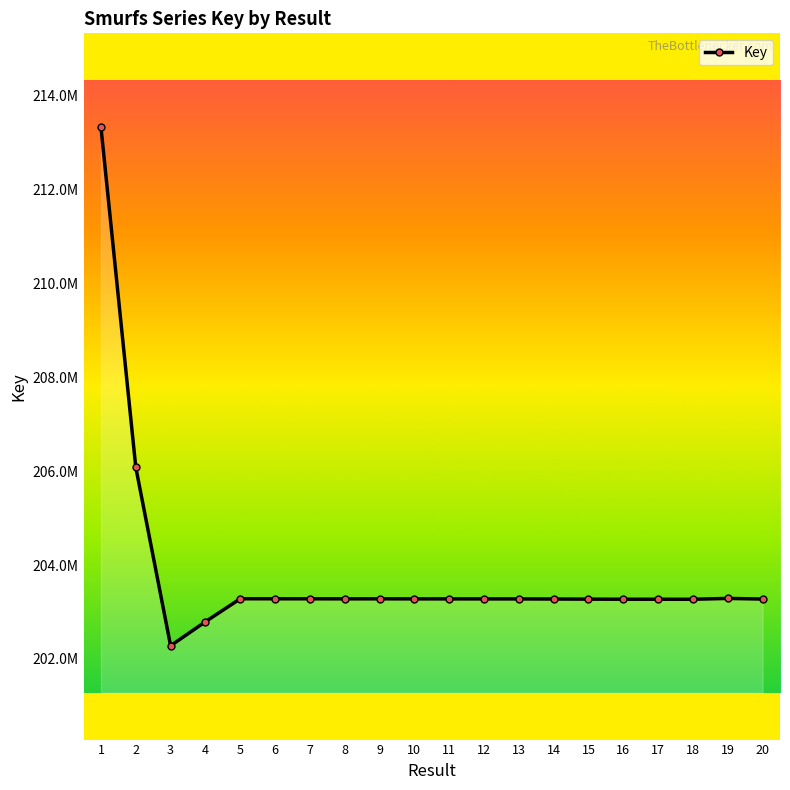

Does the chart have visible grid lines?

No